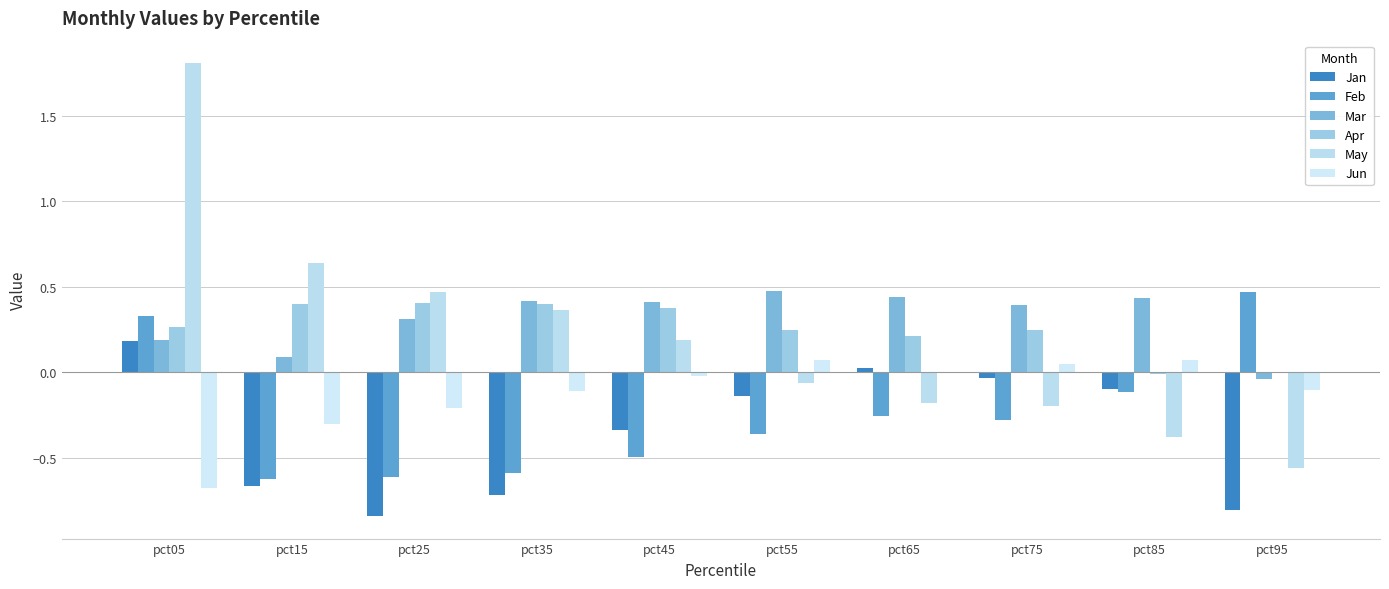

Which series has the widest spread of values?

May